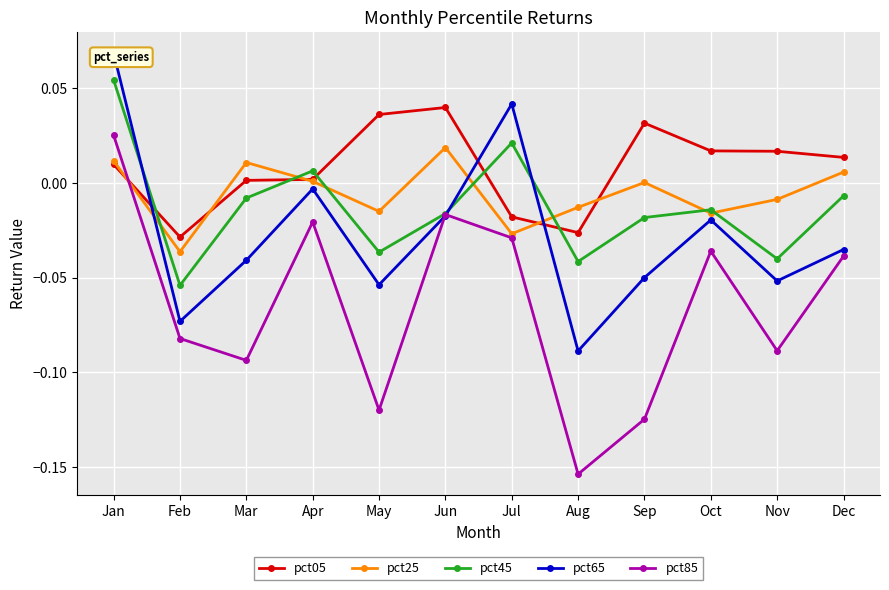

Is the value of pct85 at Feb greater than the value of pct25 at Aug?

No